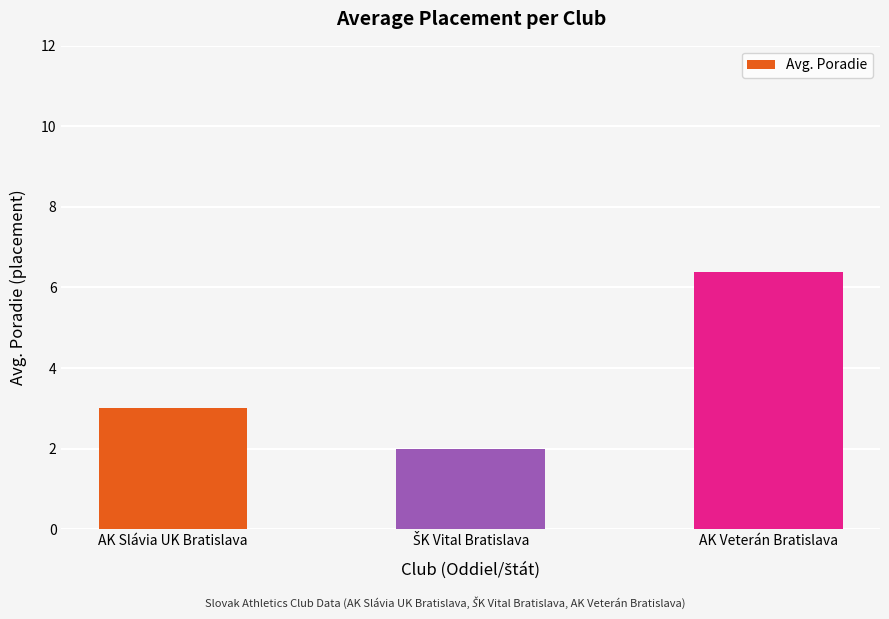

How many data points does each series have?

3